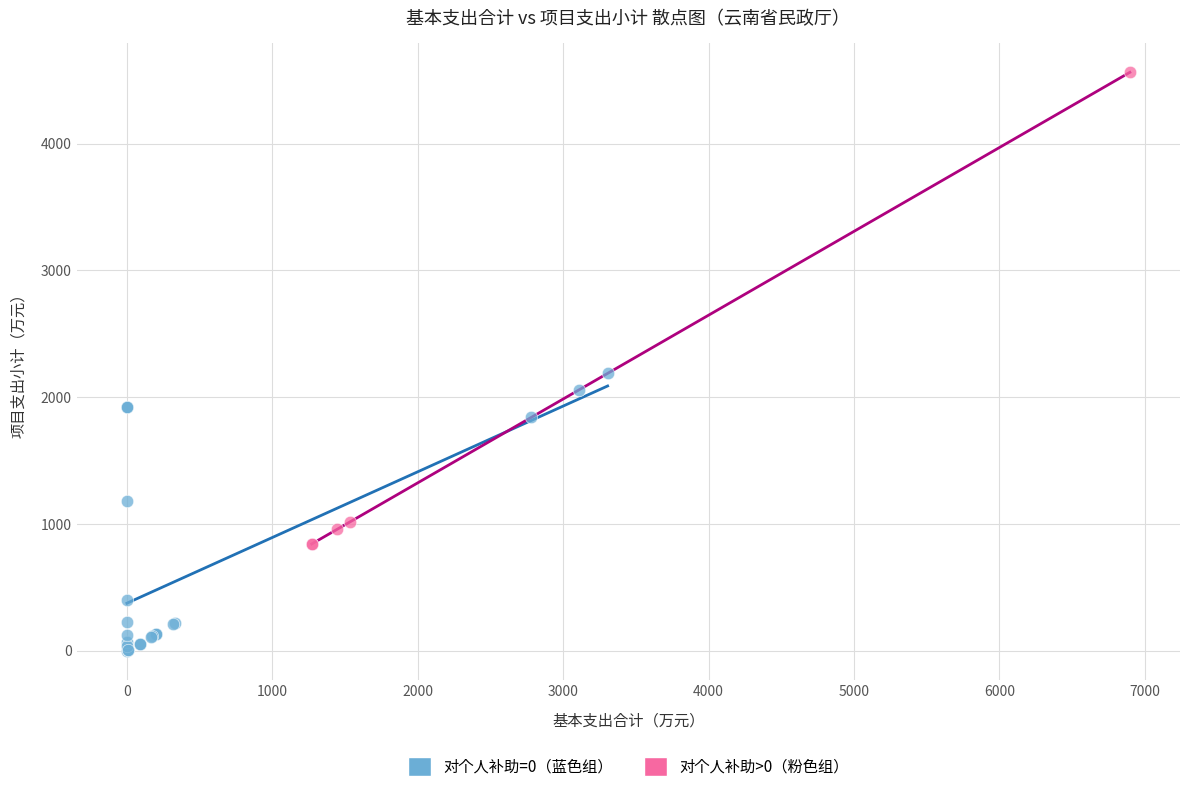

Which series has the widest spread of Y values?

对个人补助>0（粉色组）